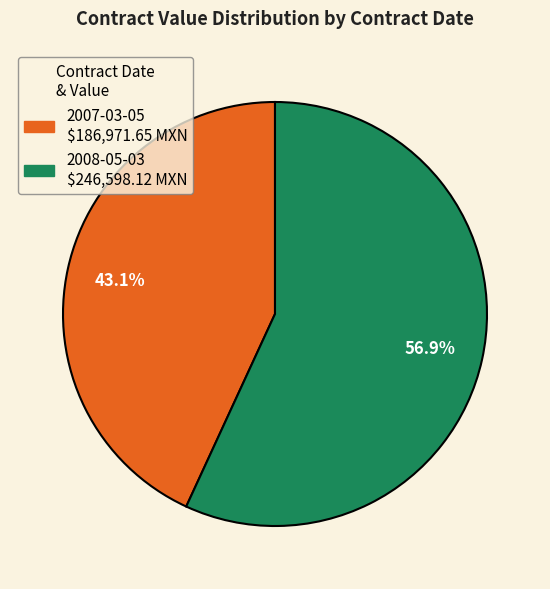

What percentage is NOT represented by 2008-05-03?

43.1%